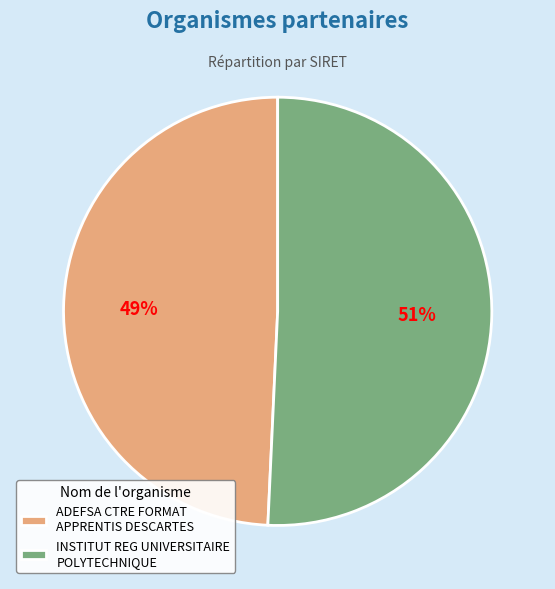

To the nearest percent, what percentage of the pie is INSTITUT REG UNIVERSITAIRE POLYTECHNIQUE?

51%